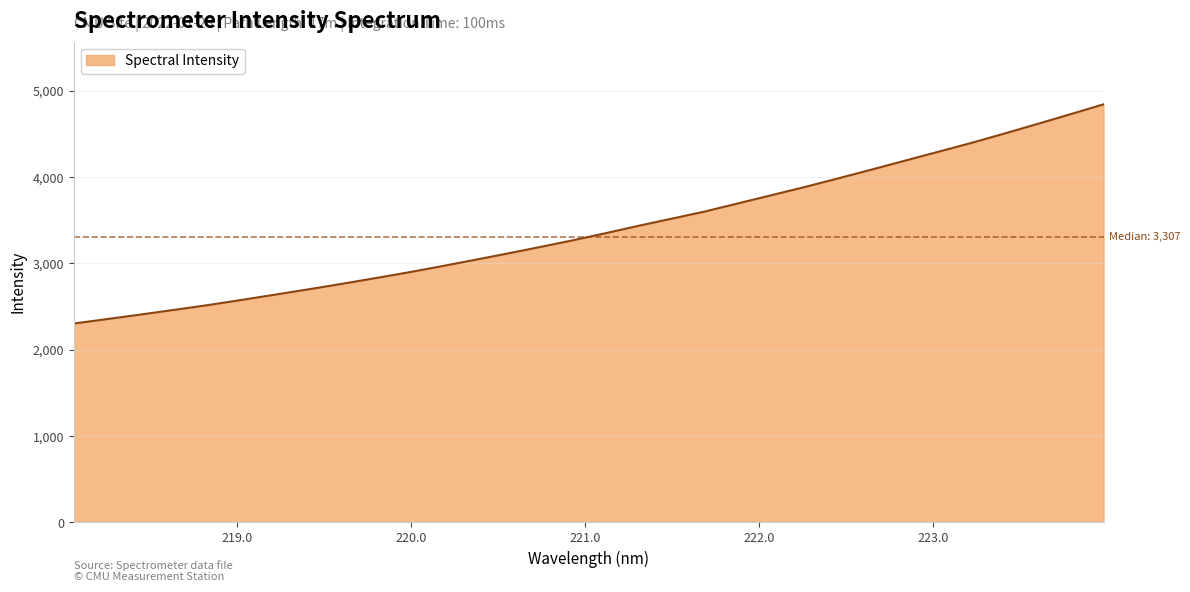

What is the minimum value shown in the chart?

2302.5